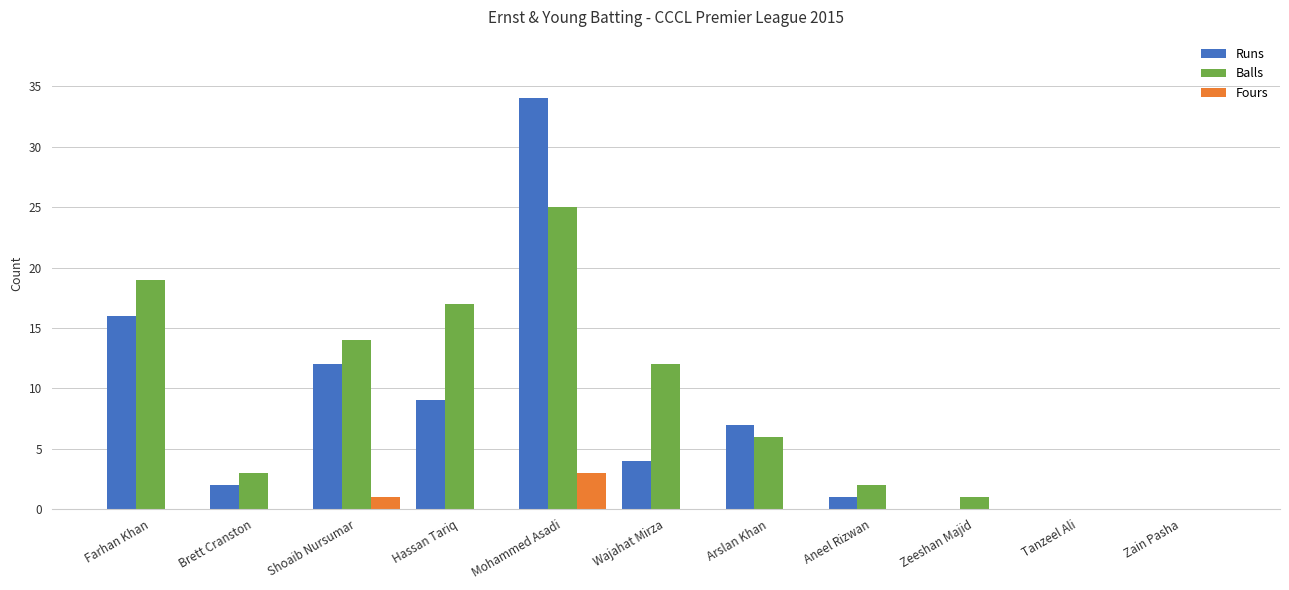

What are all the series names shown in the legend?

Runs, Balls, Fours